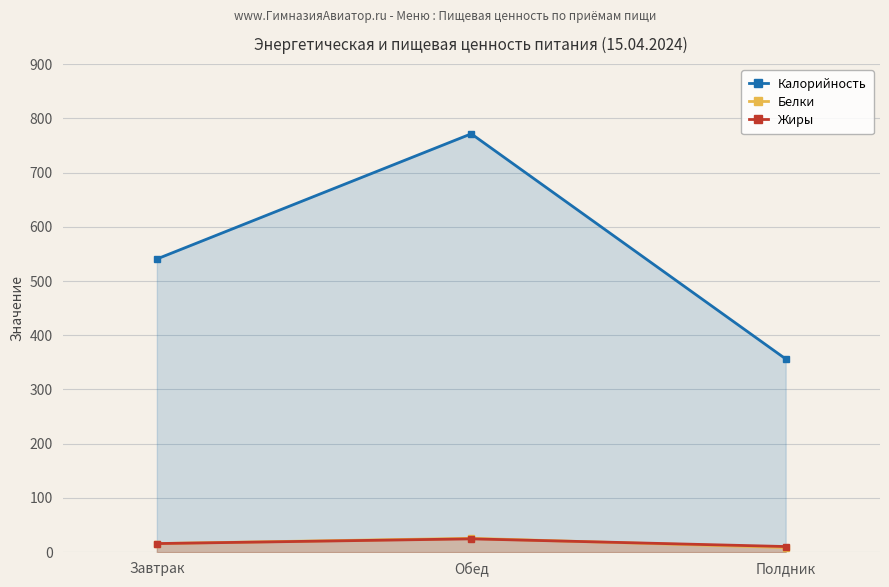

What is the value of the Жиры point at the 1st from the left?

15.8